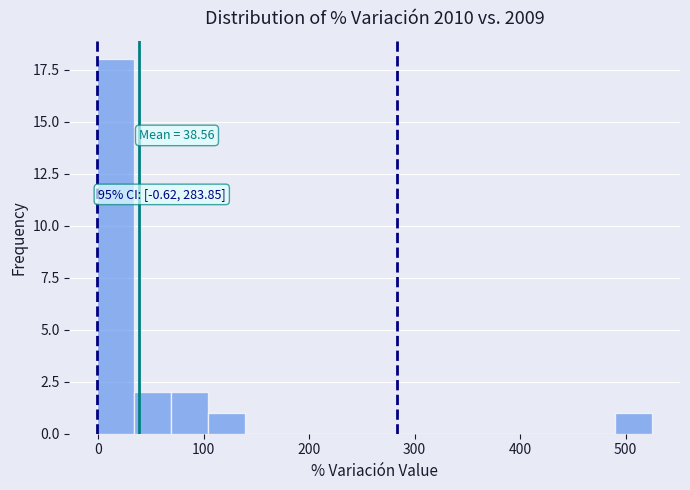

Read against the x-axis, roughly where is the centre of the tallest bar?

20